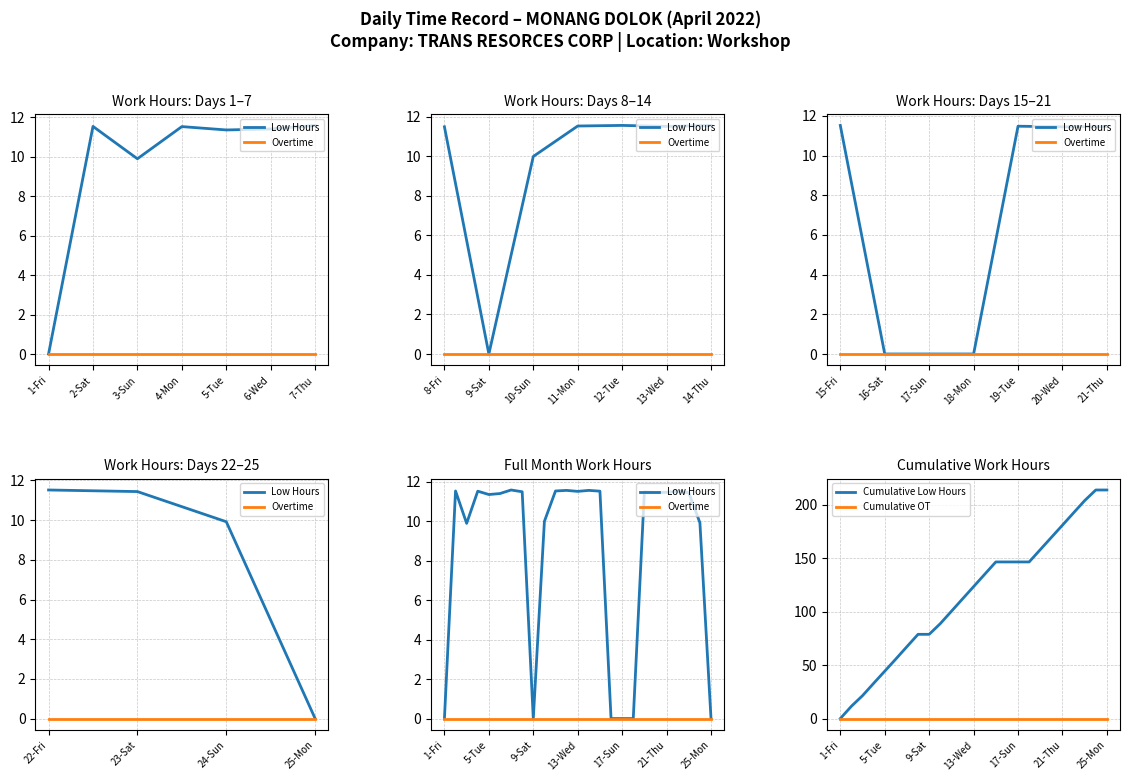

The value of Cumulative OT at 17-Sun is 0.0. True or false?

True